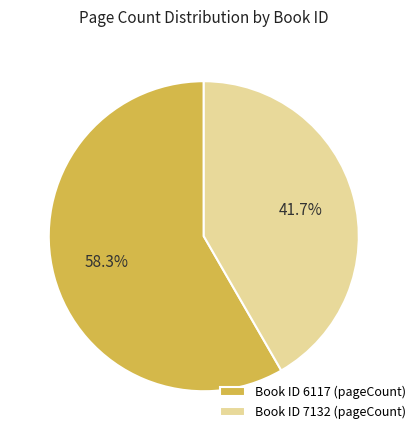

Is there any slice that represents more than half of the pie?

Yes